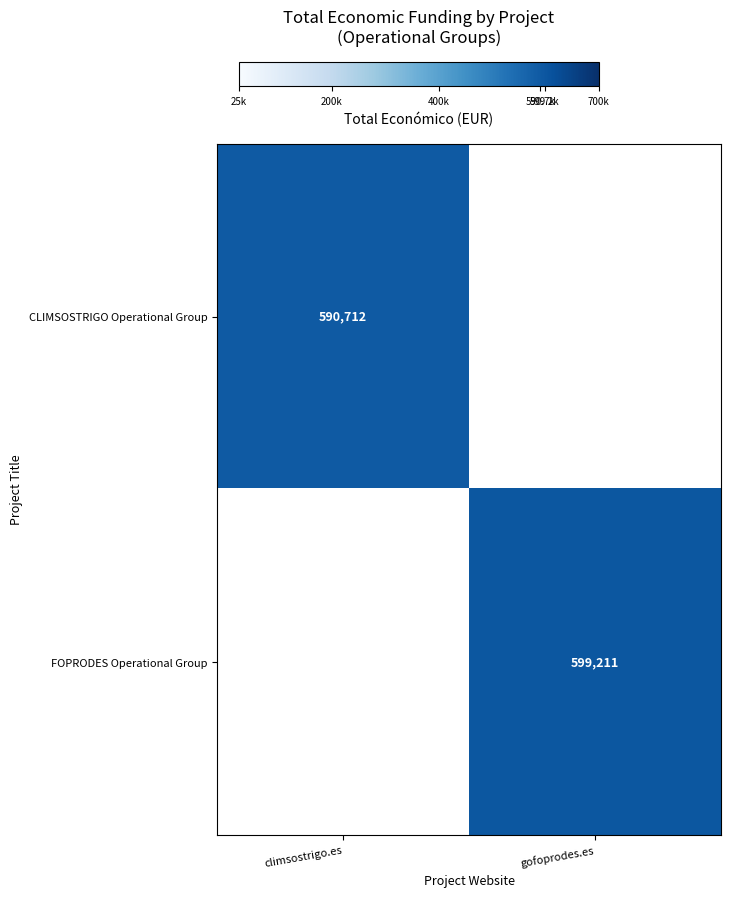

The value of FOPRODES Operational Group at gofoprodes.es is 599211. True or false?

True